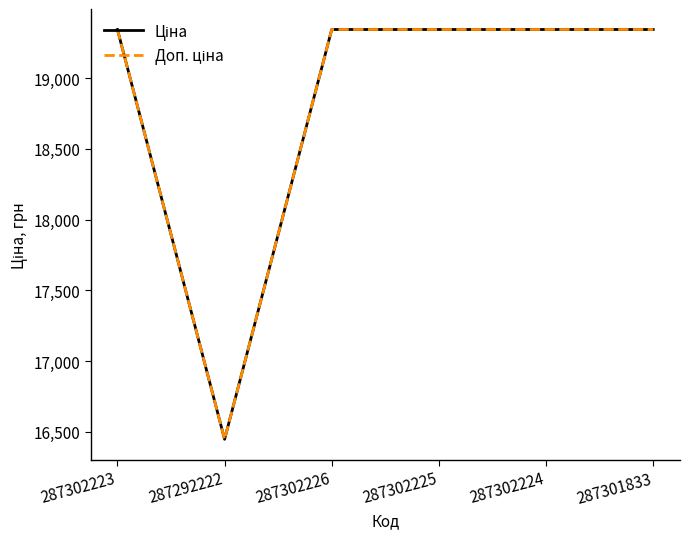

Between 287302223 and 287302225, which series saw the biggest shift?

Ціна